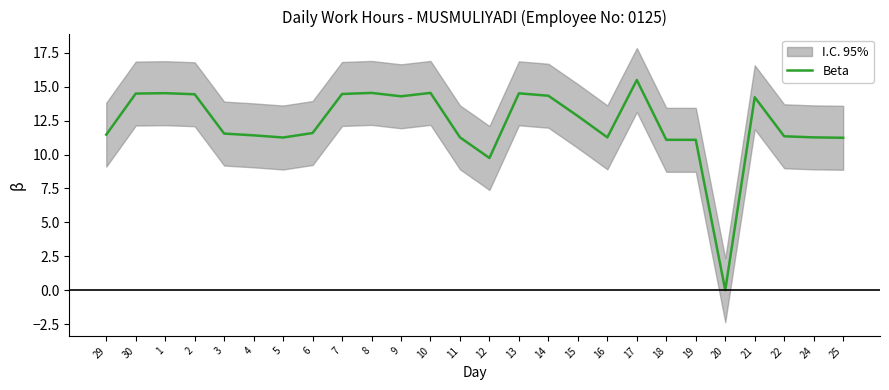

What position from the right is 8?

17